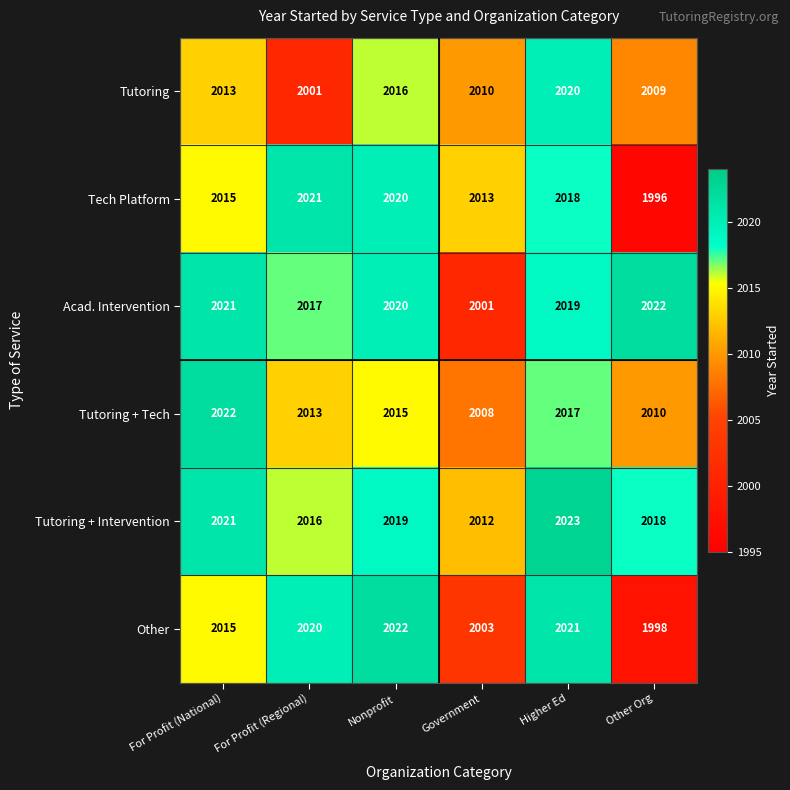

Read the Tutoring + Intervention value at For Profit (National), to the nearest 5.

2020